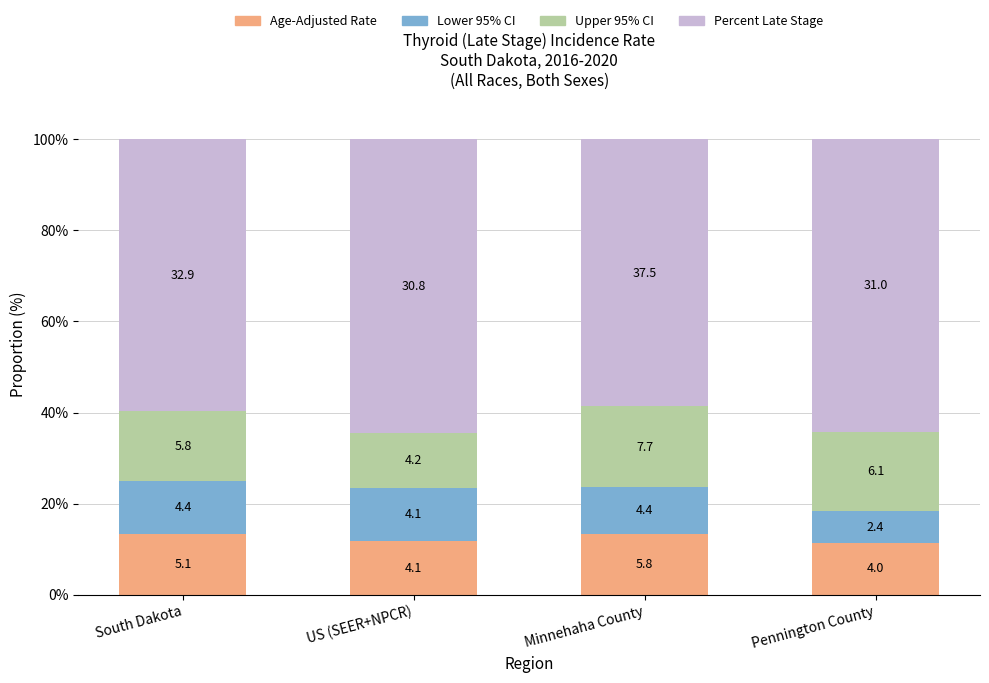

What is the total value across all series at South Dakota?

100.0